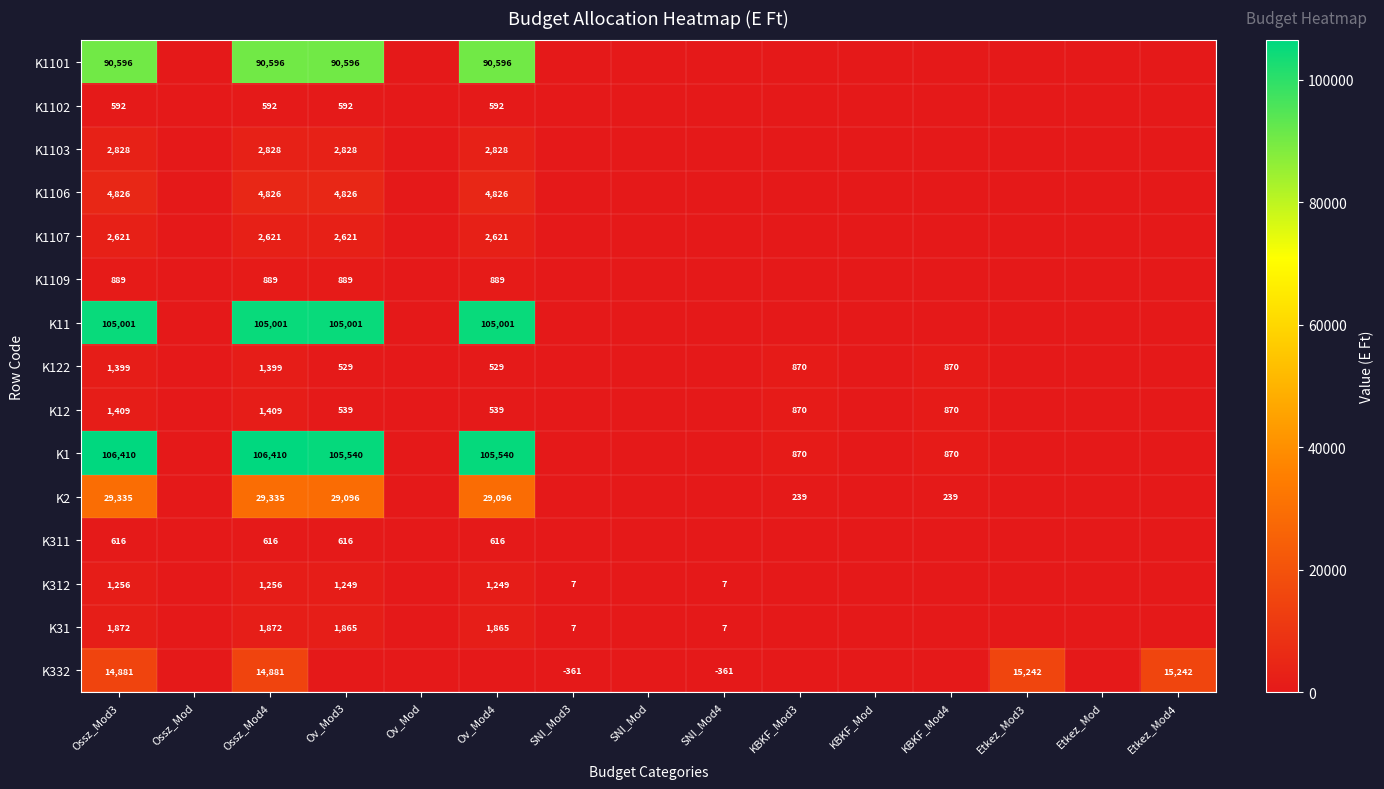

What is the sum of all K1107 values?

10484